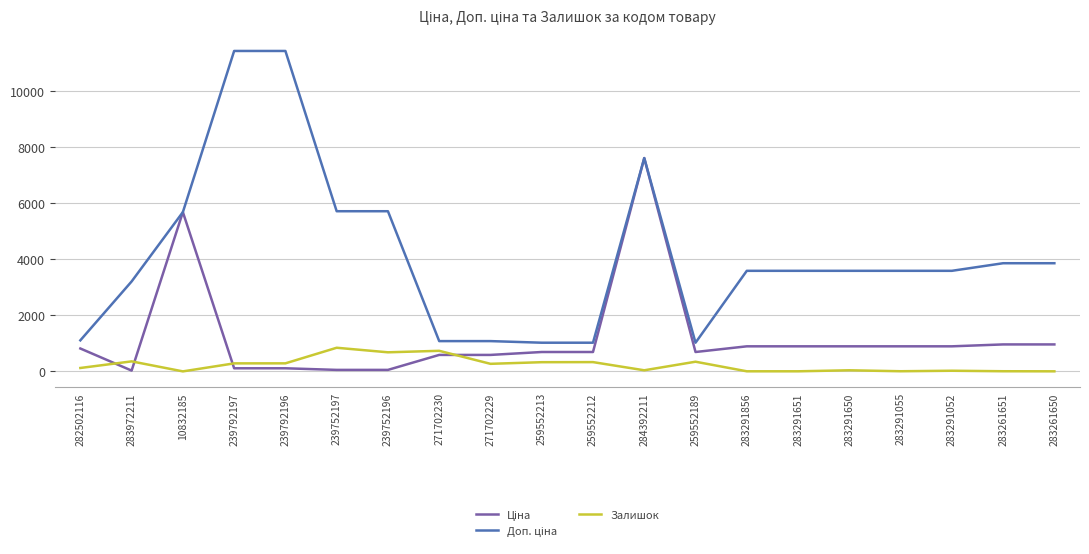

How many categories are shown in the chart?

20